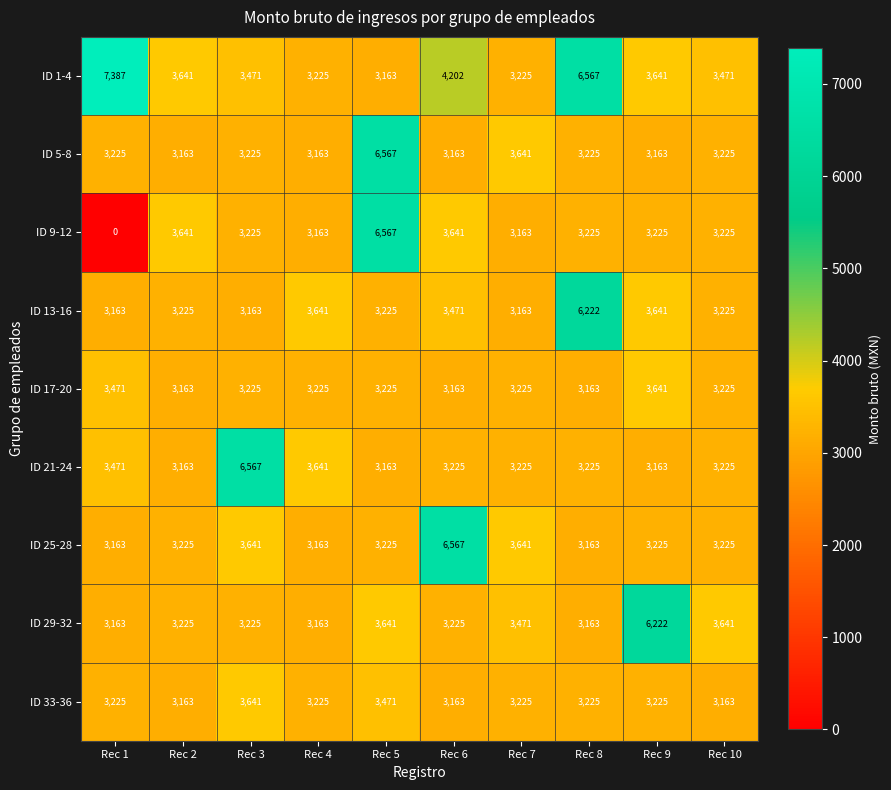

What is the total value across all series at Rec 2?

29609